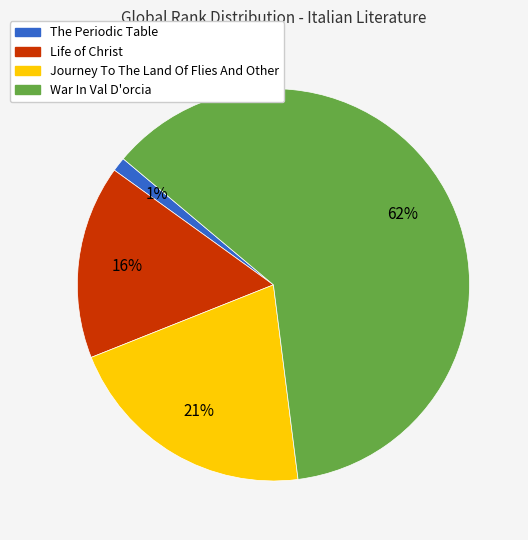

To the nearest percent, what is the combined percentage of The Periodic Table and Journey To The Land Of Flies And Other?

22%